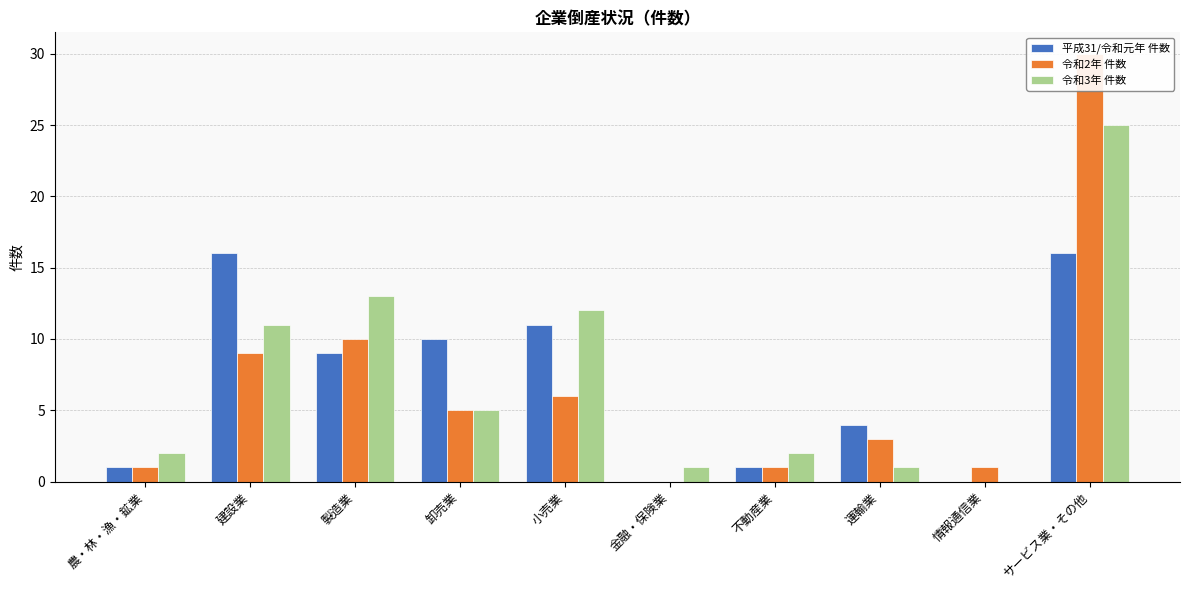

Rank the series at 小売業 from highest to lowest value.

令和3年 件数, 平成31/令和元年 件数, 令和2年 件数